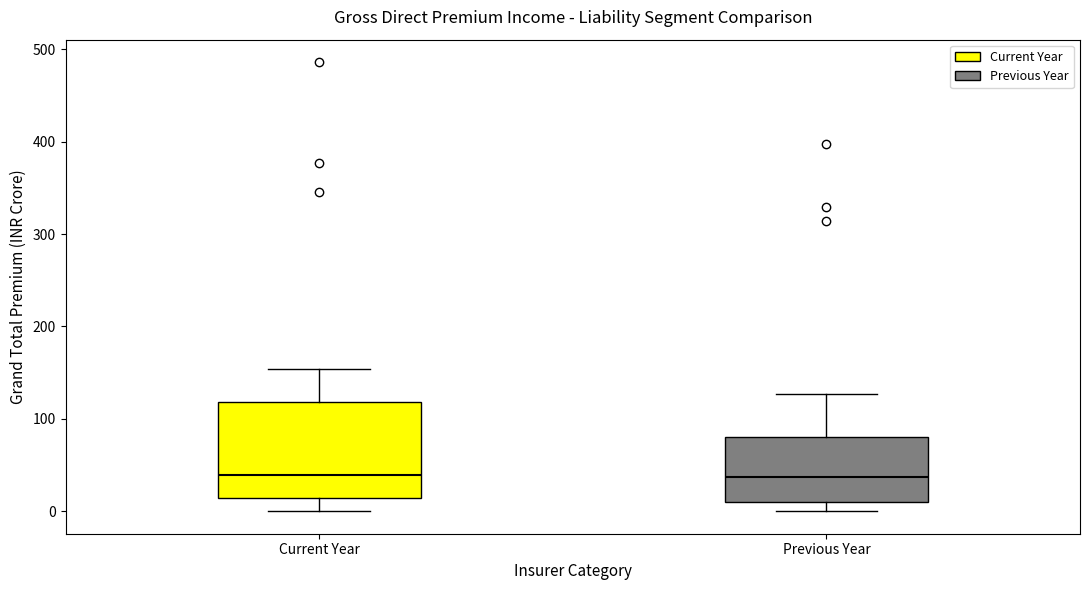

Reading left to right, transcribe this box plot: for each box, give where its median line is, the range the box spans, and where its two whiskers end, as read against the y-axis. The values are not printed on the chart, so give them approximately, as read against the axis.

Current Year: median 40, box 10 to 120, whiskers 0 to 150
Previous Year: median 40, box 10 to 80, whiskers 0 to 130